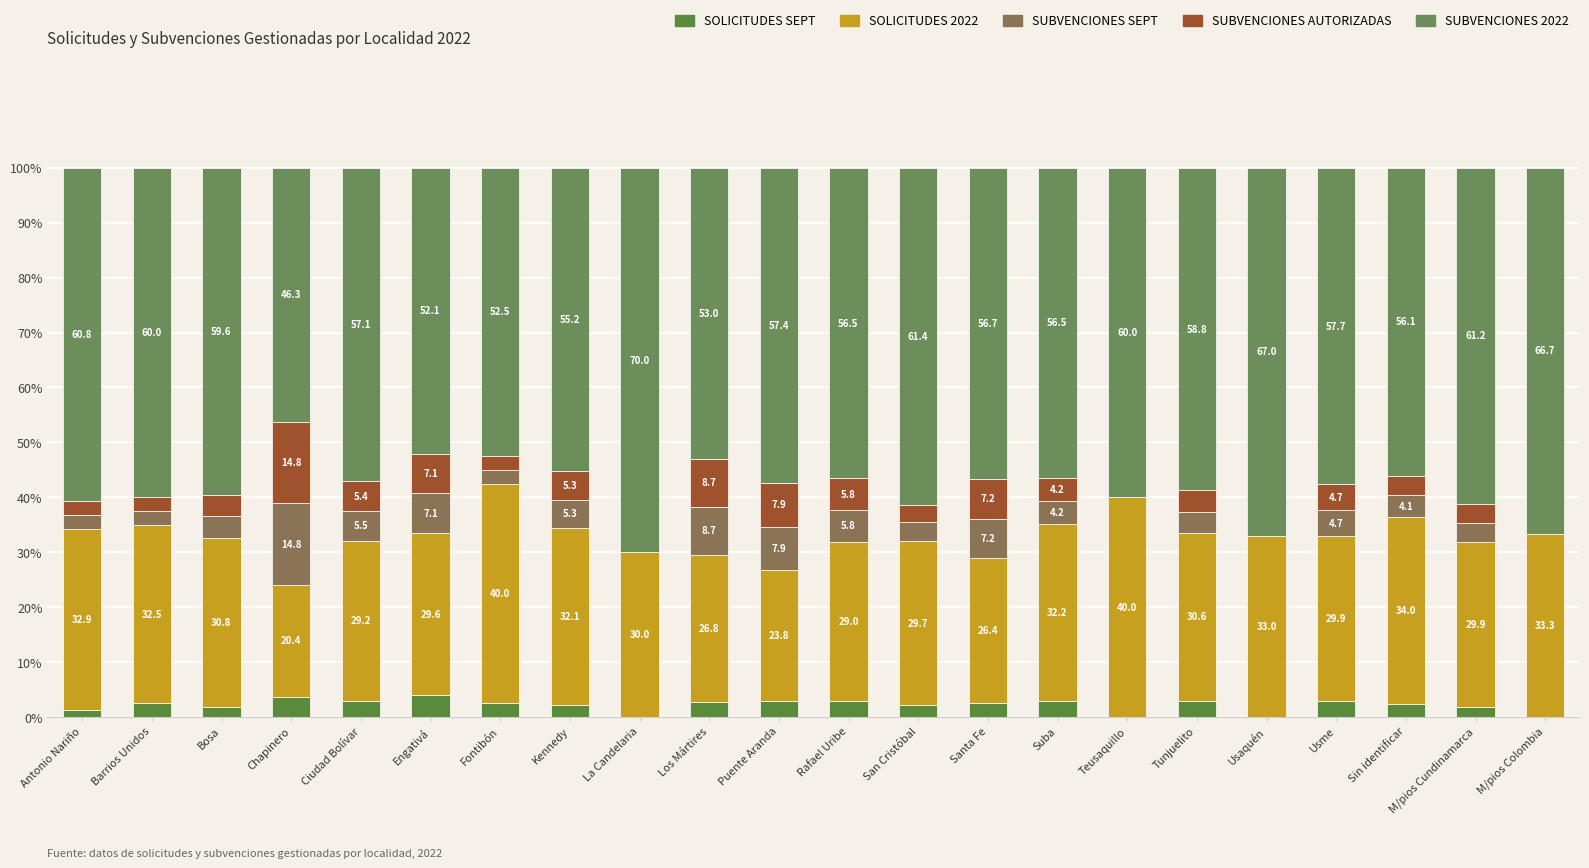

The SOLICITUDES SEPT series shows 2.0 at Puente Aranda. True or false?

False